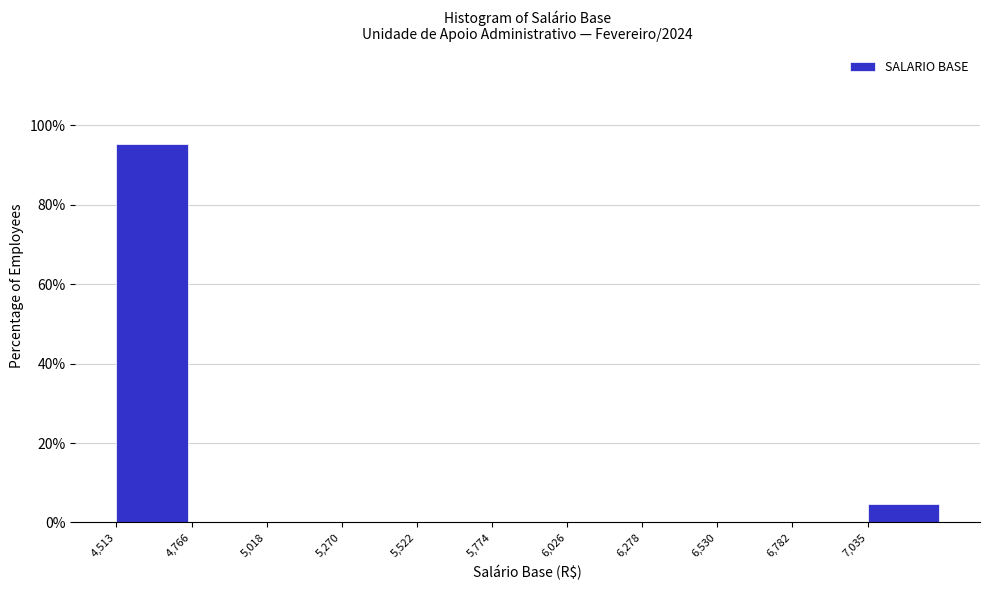

Reading left to right, transcribe this chart: for each bar, give the range it covers on the x-axis and its height. Neither the bar edges nor the heights are printed on the chart, so give them approximately, as read against the axes.

4500 to 4750: 96
4750 to 5000: 0
5000 to 5250: 0
5250 to 5500: 0
5500 to 5750: 0
5750 to 6050: 0
6050 to 6300: 0
6300 to 6550: 0
6550 to 6800: 0
6800 to 7050: 0
7050 to 7300: 4